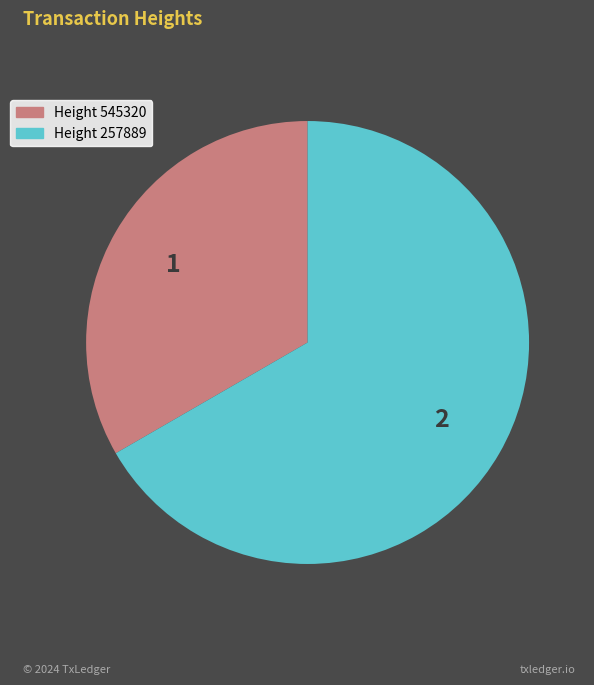

Is there any slice that represents more than half of the pie?

Yes